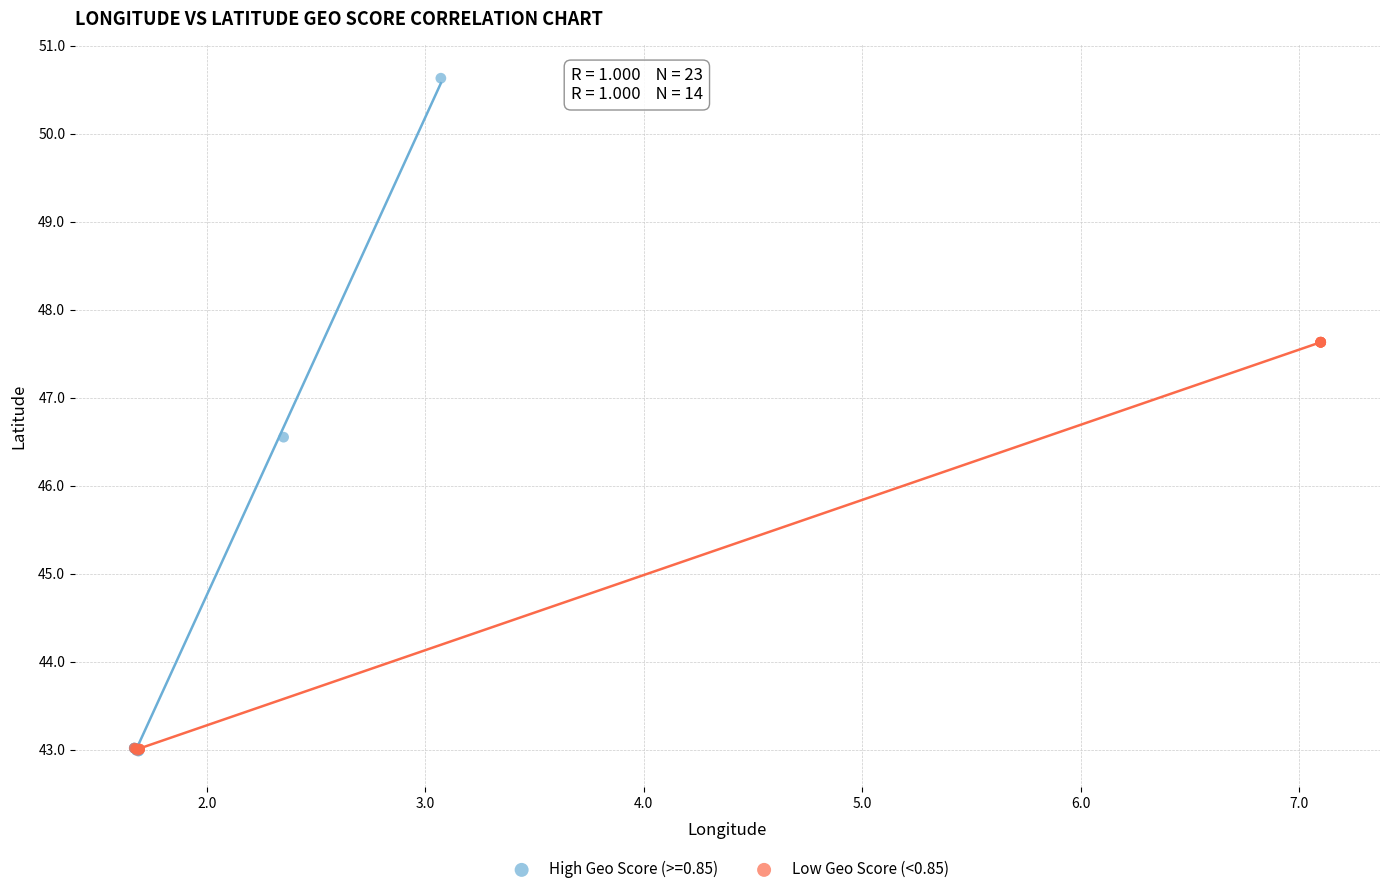

Which series has the widest spread of Y values?

High Geo Score (>=0.85)